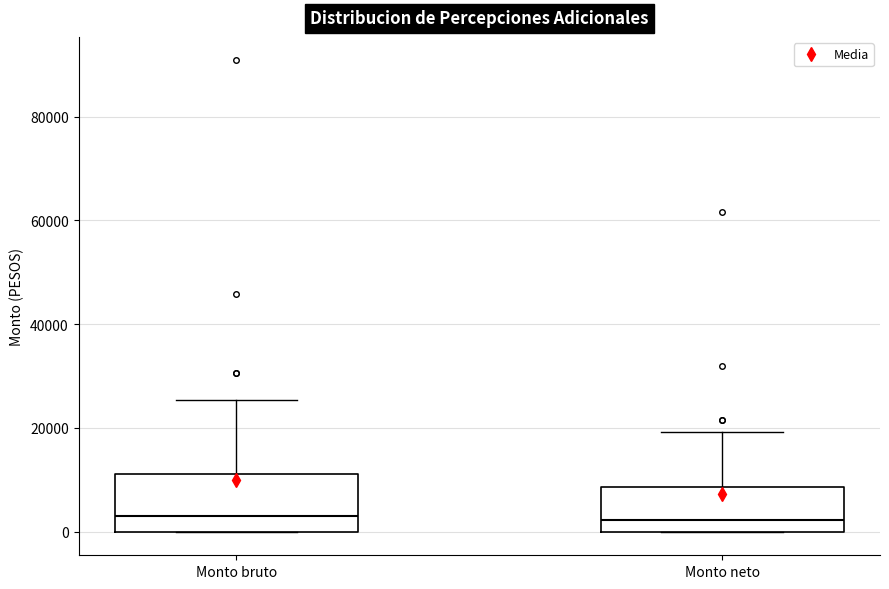

Reading left to right, read every box against the y-axis: the position of its median line, the range the box covers, and the ends of its whiskers. The values are not printed on the chart, so give them approximately, as read against the axis.

Monto bruto: median 2000, box 0 to 12000, whiskers 0 to 26000
Monto neto: median 2000, box 0 to 8000, whiskers 0 to 20000